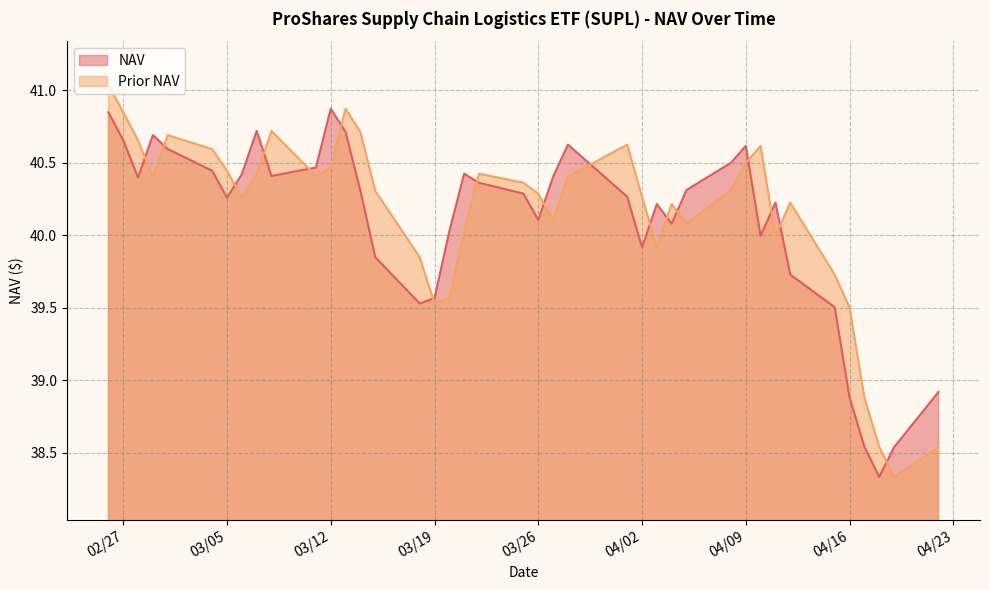

List the series in order of their overall mean, lowest first.

NAV, Prior NAV